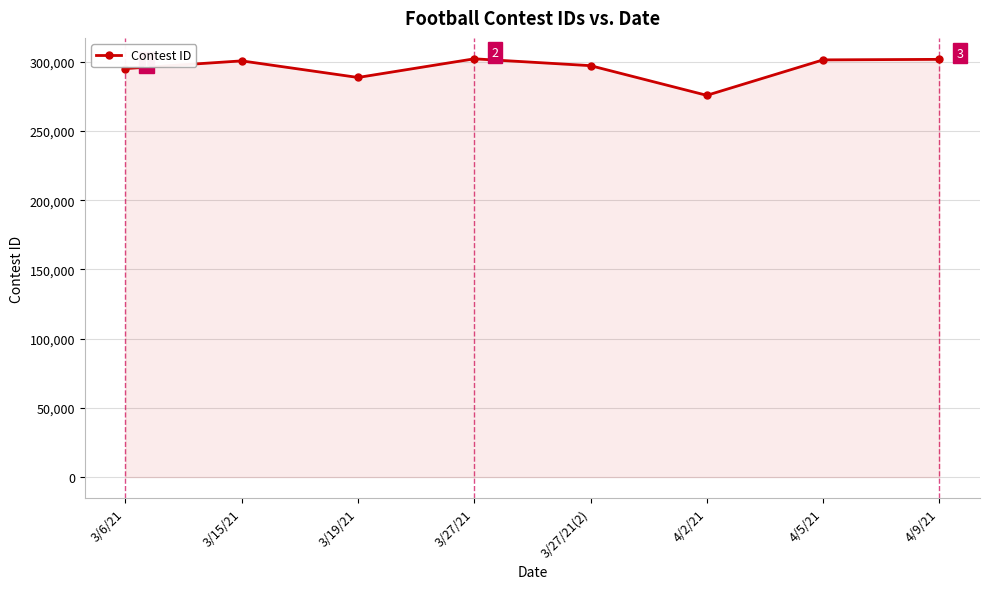

What is the label of the 5th point from the left?

3/27/21(2)